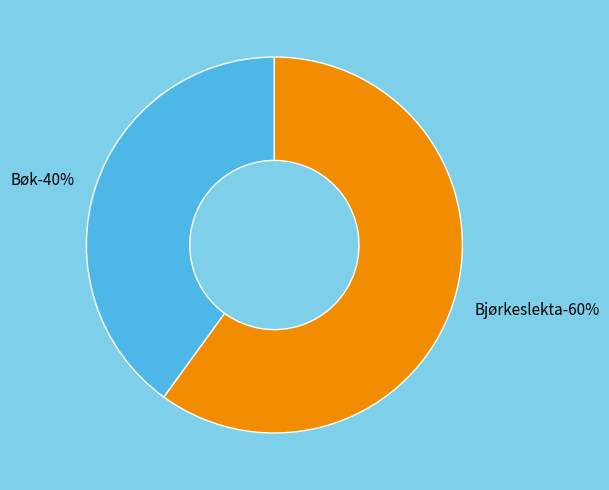

Which slice is the smallest?

Bøk